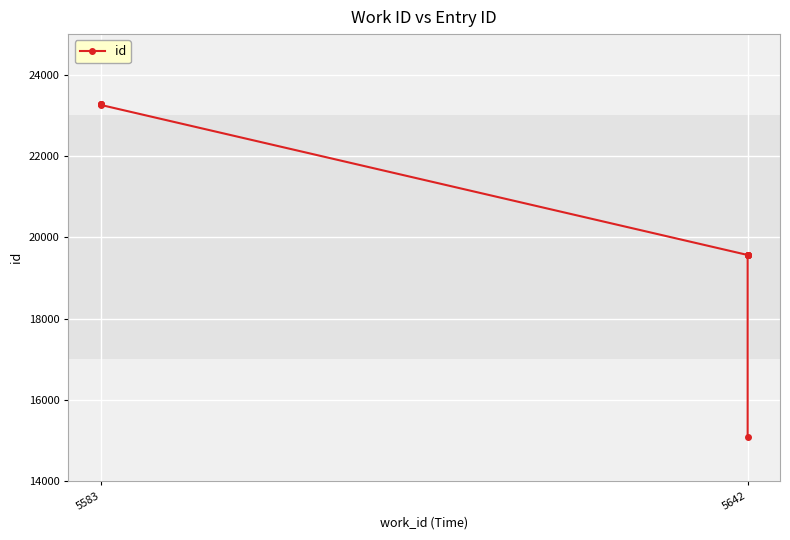

The value at 5642 is 19564. True or false?

True